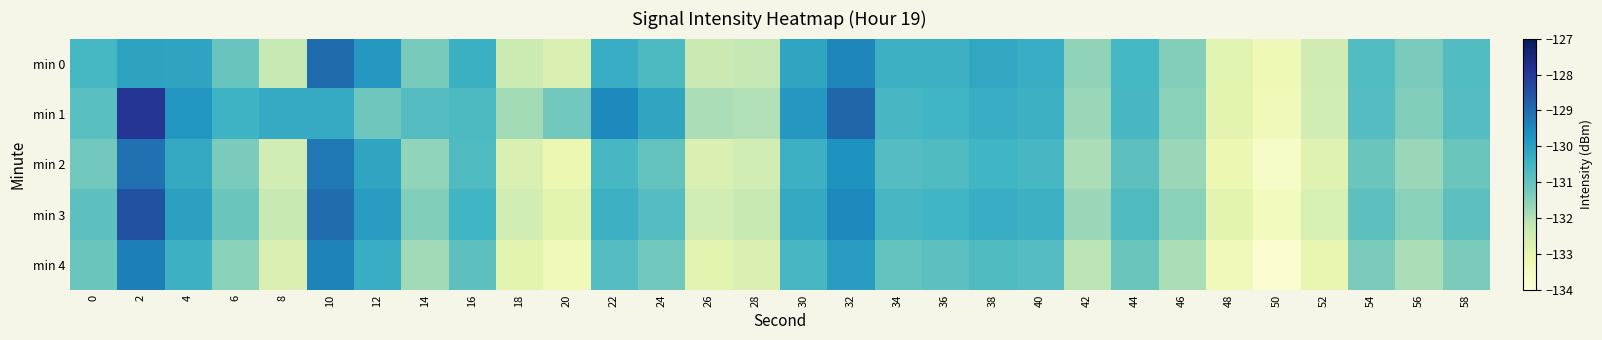

Reading left to right, what are all the values shown in this chart?

min 0: 0=-130.6	2=-130.1	4=-130.1	6=-131.1	8=-132.3	10=-129.0	12=-129.8	14=-131.3	16=-130.4	18=-132.4	20=-132.7	22=-130.3	24=-130.7	26=-132.3	28=-132.2	30=-130.1	32=-129.4	34=-130.4	36=-130.4	38=-130.2	40=-130.3	42=-131.6	44=-130.5	46=-131.4	48=-132.8	50=-133.2	52=-132.5	54=-130.7	56=-131.3	58=-130.7
min 1: 0=-130.8	2=-127.9	4=-129.8	6=-130.4	8=-130.2	10=-130.2	12=-131.1	14=-130.8	16=-130.7	18=-131.8	20=-131.2	22=-129.5	24=-130.1	26=-131.9	28=-132.0	30=-129.8	32=-128.9	34=-130.6	36=-130.5	38=-130.3	40=-130.4	42=-131.7	44=-130.6	46=-131.5	48=-132.9	50=-133.3	52=-132.5	54=-130.8	56=-131.4	58=-130.8
min 2: 0=-131.2	2=-129.1	4=-130.2	6=-131.3	8=-132.5	10=-129.2	12=-130.1	14=-131.6	16=-130.7	18=-132.7	20=-133.1	22=-130.6	24=-131.0	26=-132.7	28=-132.5	30=-130.4	32=-129.7	34=-130.8	36=-130.7	38=-130.5	40=-130.6	42=-131.9	44=-130.9	46=-131.7	48=-133.1	50=-133.6	52=-132.8	54=-131.1	56=-131.7	58=-131.1
min 3: 0=-130.9	2=-128.5	4=-130.0	6=-131.1	8=-132.3	10=-129.0	12=-129.9	14=-131.4	16=-130.5	18=-132.5	20=-132.9	22=-130.4	24=-130.8	26=-132.5	28=-132.3	30=-130.2	32=-129.5	34=-130.6	36=-130.5	38=-130.3	40=-130.4	42=-131.7	44=-130.7	46=-131.5	48=-132.9	50=-133.4	52=-132.6	54=-130.9	56=-131.5	58=-130.9
min 4: 0=-131.1	2=-129.3	4=-130.4	6=-131.5	8=-132.7	10=-129.4	12=-130.3	14=-131.8	16=-130.9	18=-132.9	20=-133.3	22=-130.8	24=-131.2	26=-132.9	28=-132.7	30=-130.6	32=-129.9	34=-131.0	36=-130.9	38=-130.7	40=-130.8	42=-132.1	44=-131.1	46=-131.9	48=-133.3	50=-133.8	52=-133.0	54=-131.3	56=-131.9	58=-131.3